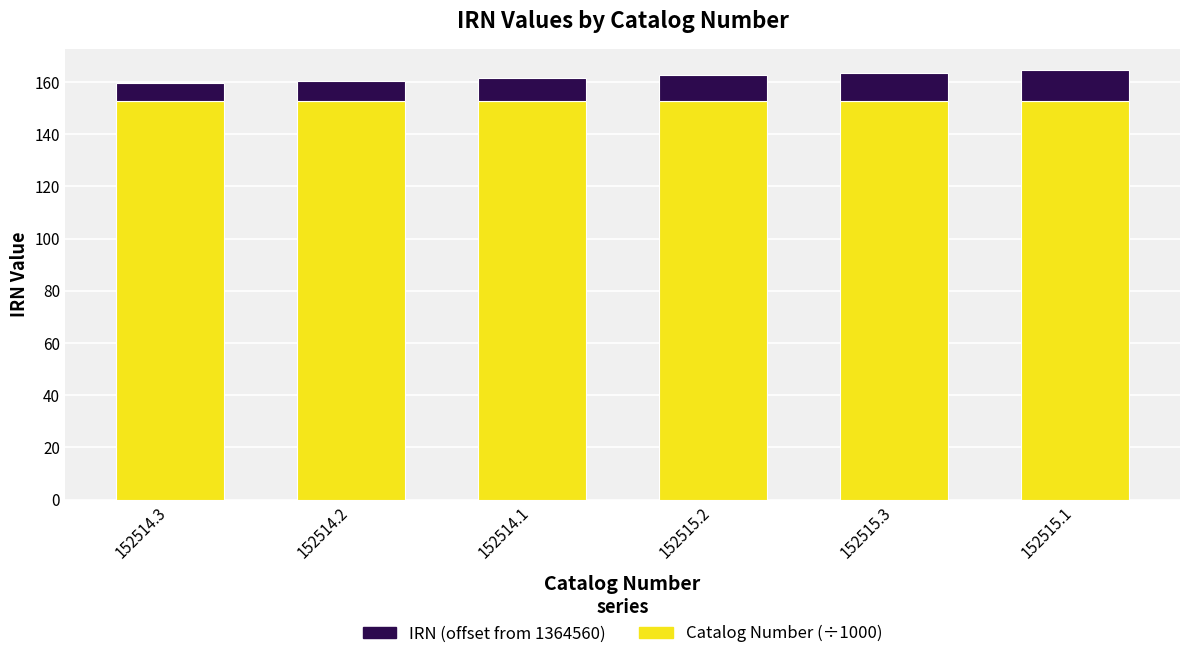

What are all the series names shown in the legend?

IRN (offset from 1364560), Catalog Number (÷1000)